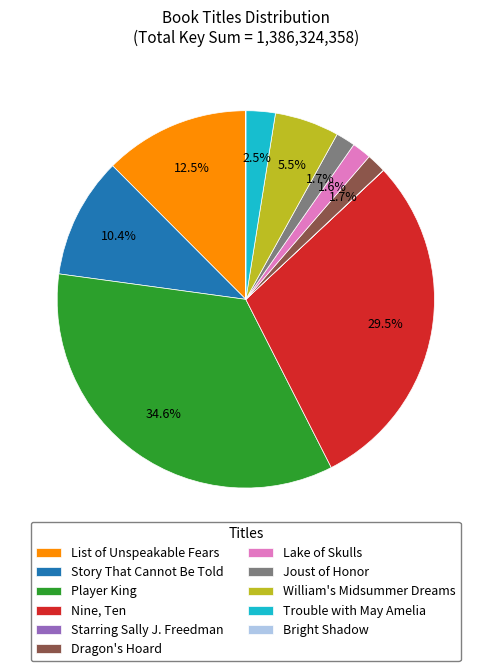

Which category has the biggest portion of the pie?

Player King